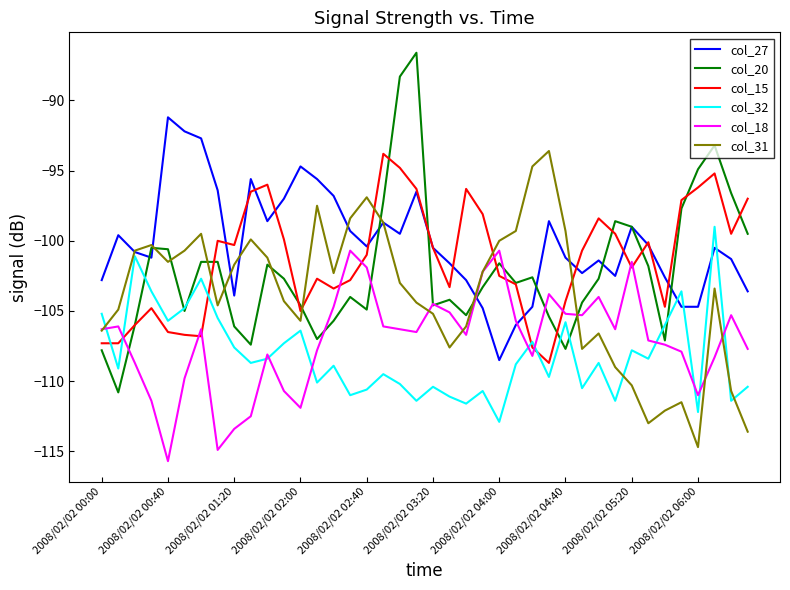

What is the sum of all col_20 values?

-4083.1